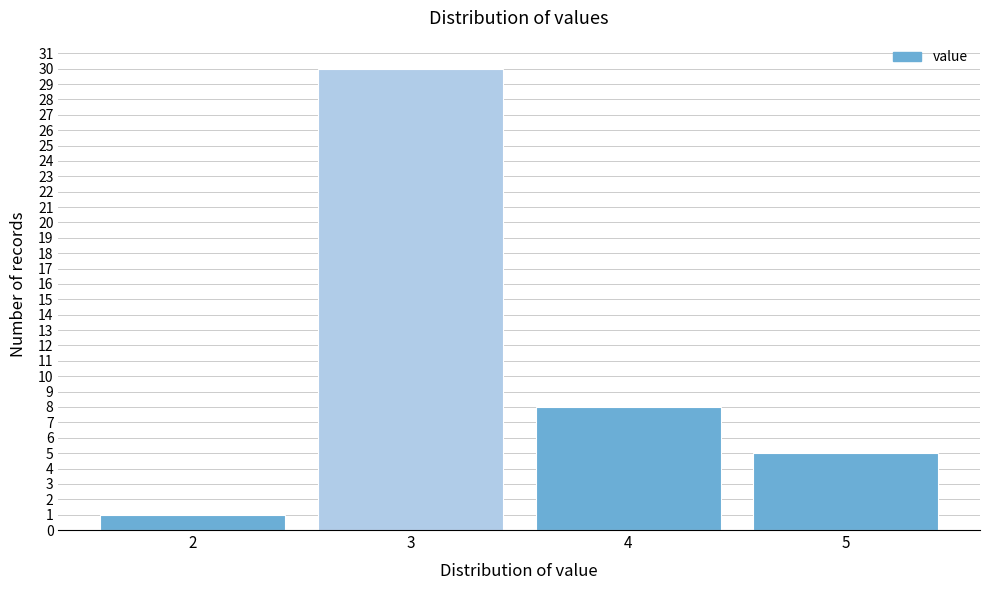

Reading left to right, extract all data points from this chart.

1	30	8	5